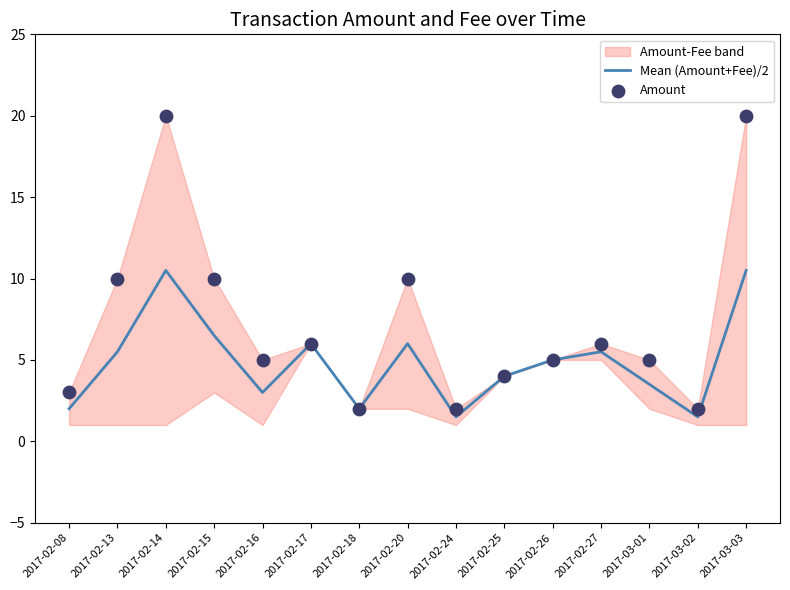

What is the minimum value for Mean (Amount+Fee)/2?

1.5